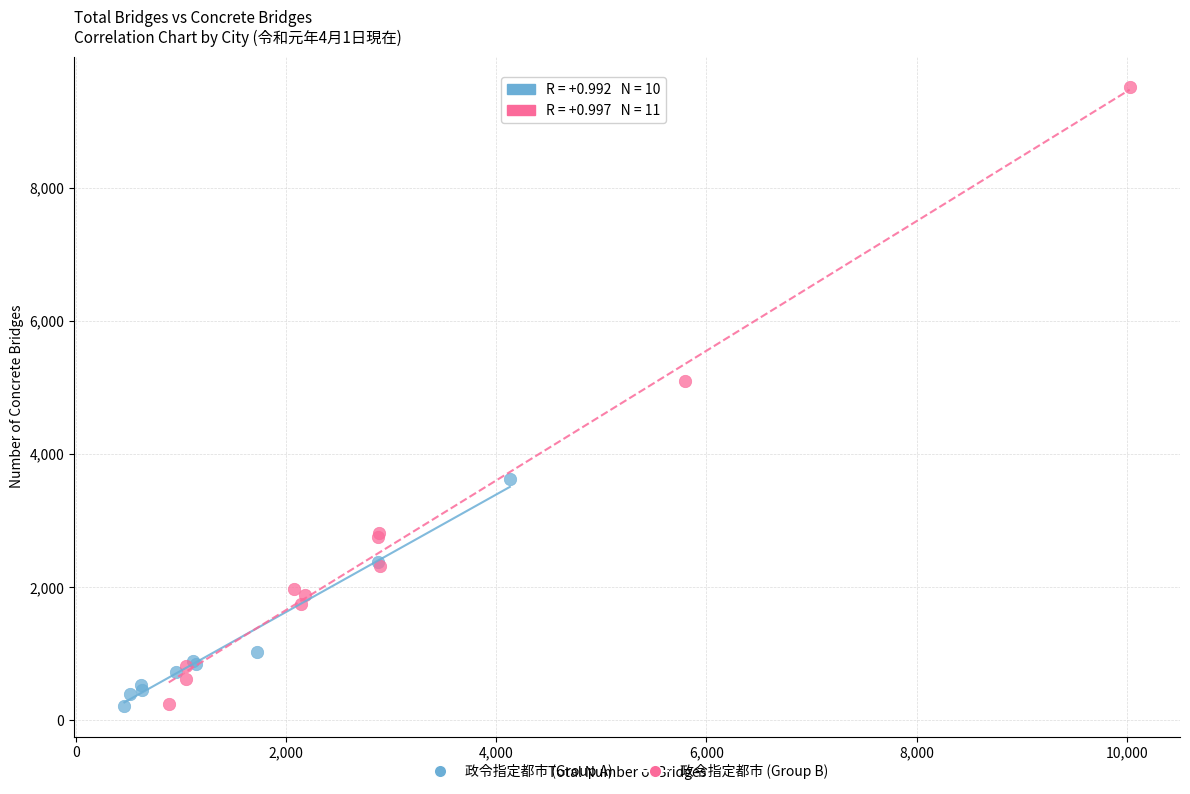

Which series has the largest Y range (max minus min)?

政令指定都市 (Group B)